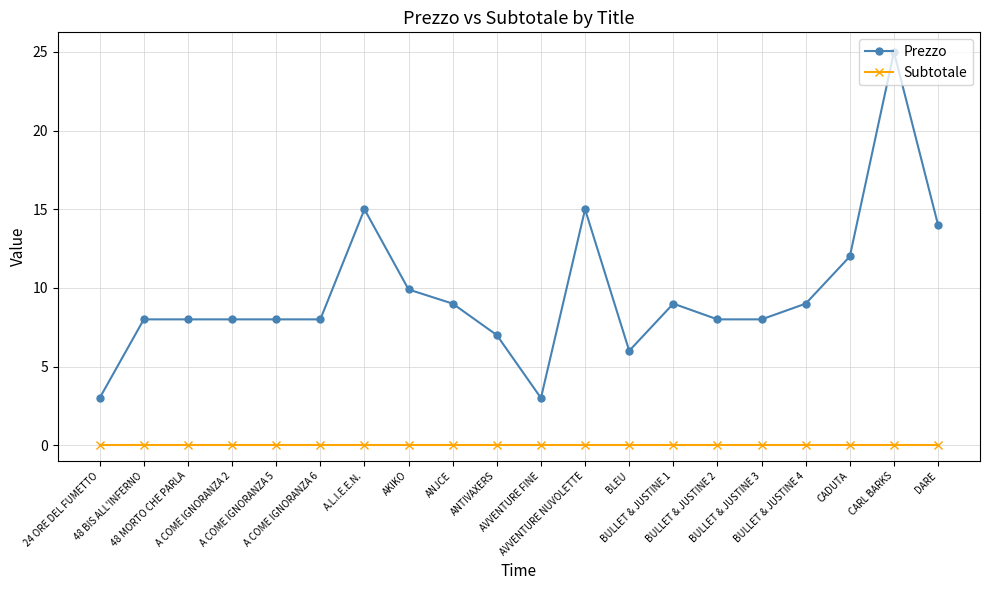

Rank the series by their maximum value, from highest to lowest.

Prezzo, Subtotale